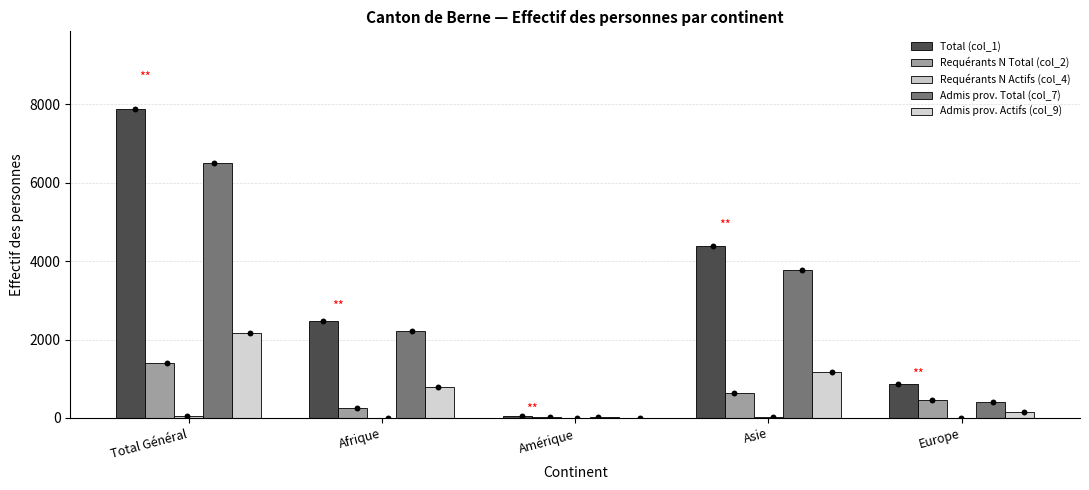

Which series has the largest total across all categories?

Total (col_1)